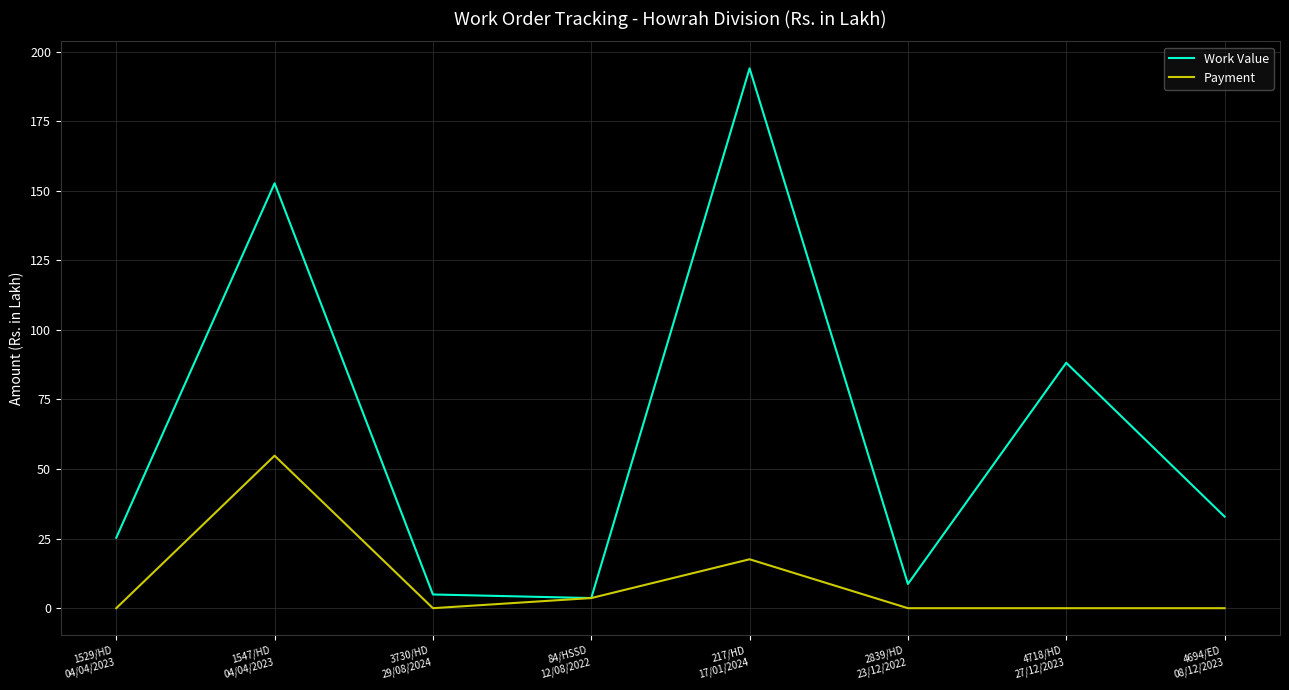

What is the difference between the highest and lowest values at 1529/HD
04/04/2023?

25.3